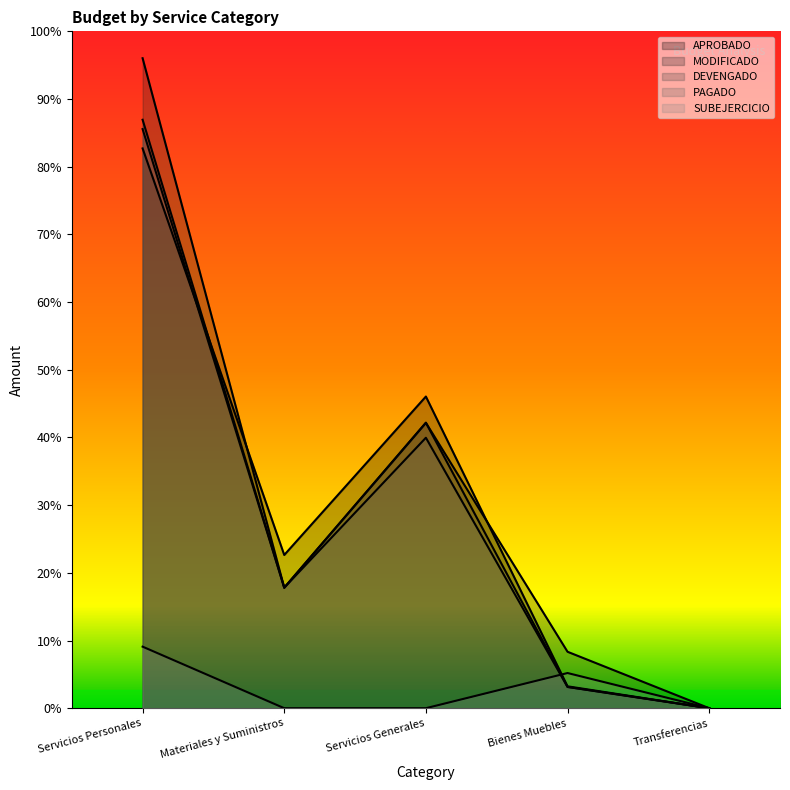

The MODIFICADO series shows 0.0 at Transferencias. True or false?

True